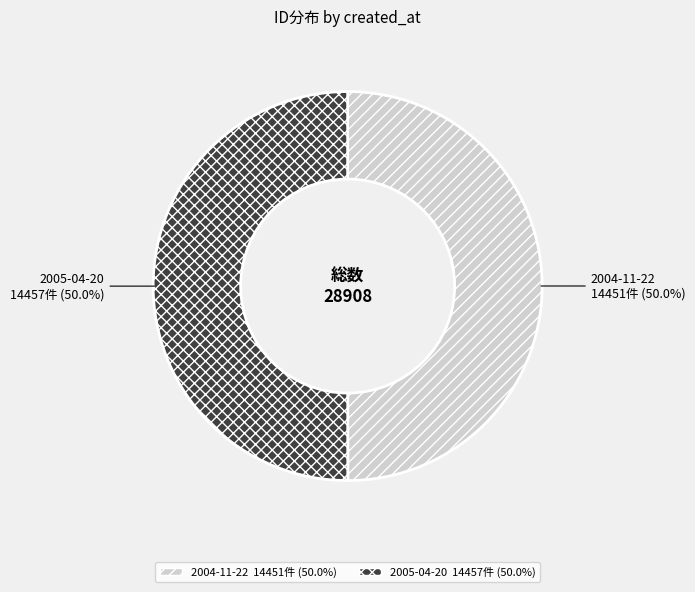

What percentage is the 2005-04-20 slice, to the nearest percent?

50%